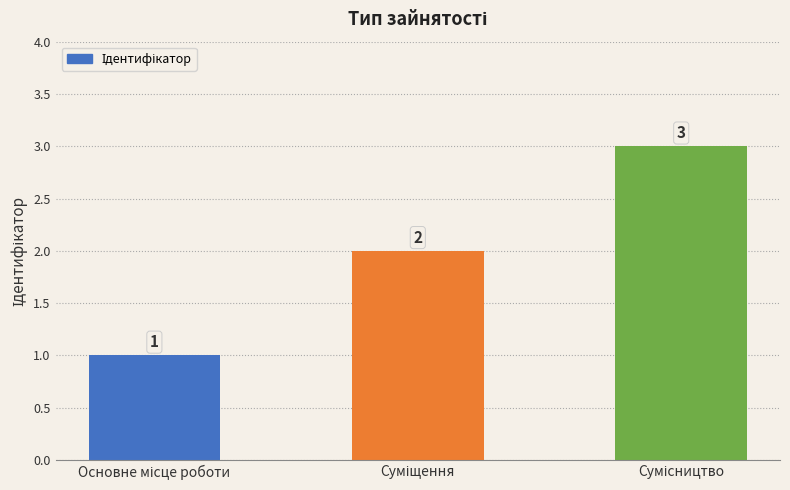

How many values are between 1 and 3?

3